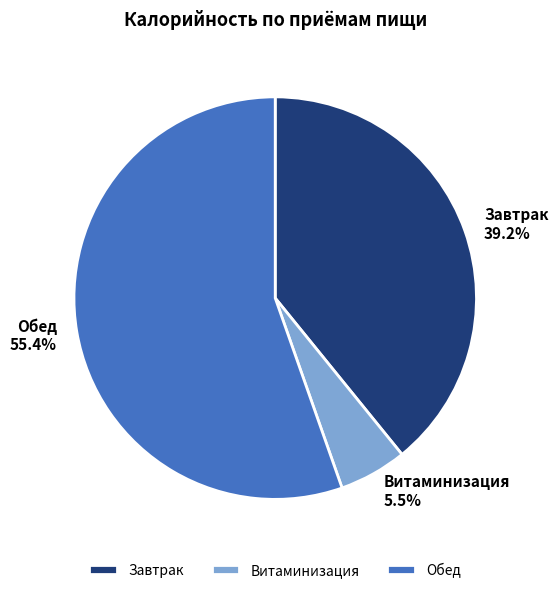

Which category has the biggest portion of the pie?

Обед